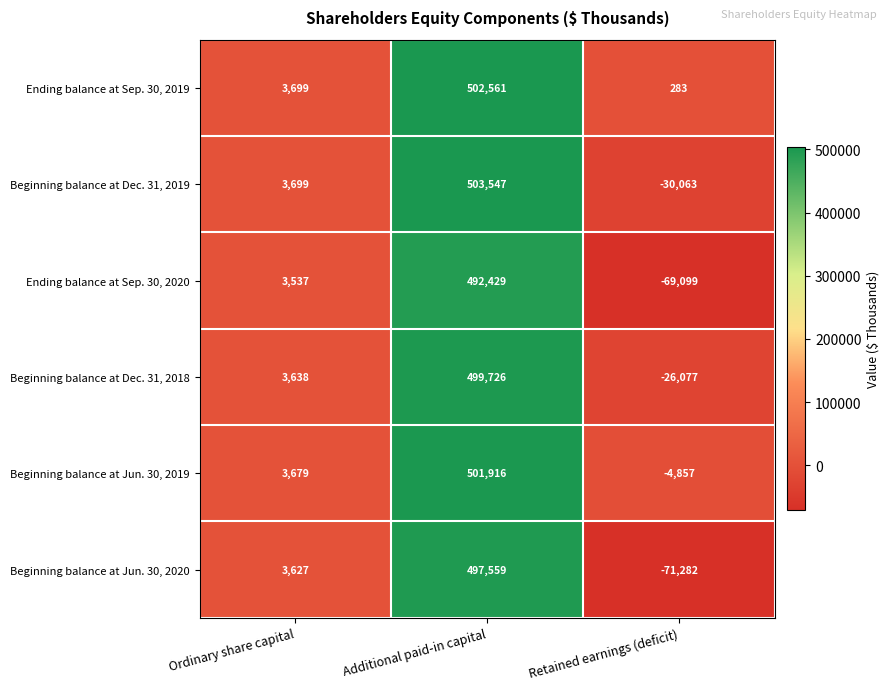

How many distinct data groups are displayed?

6